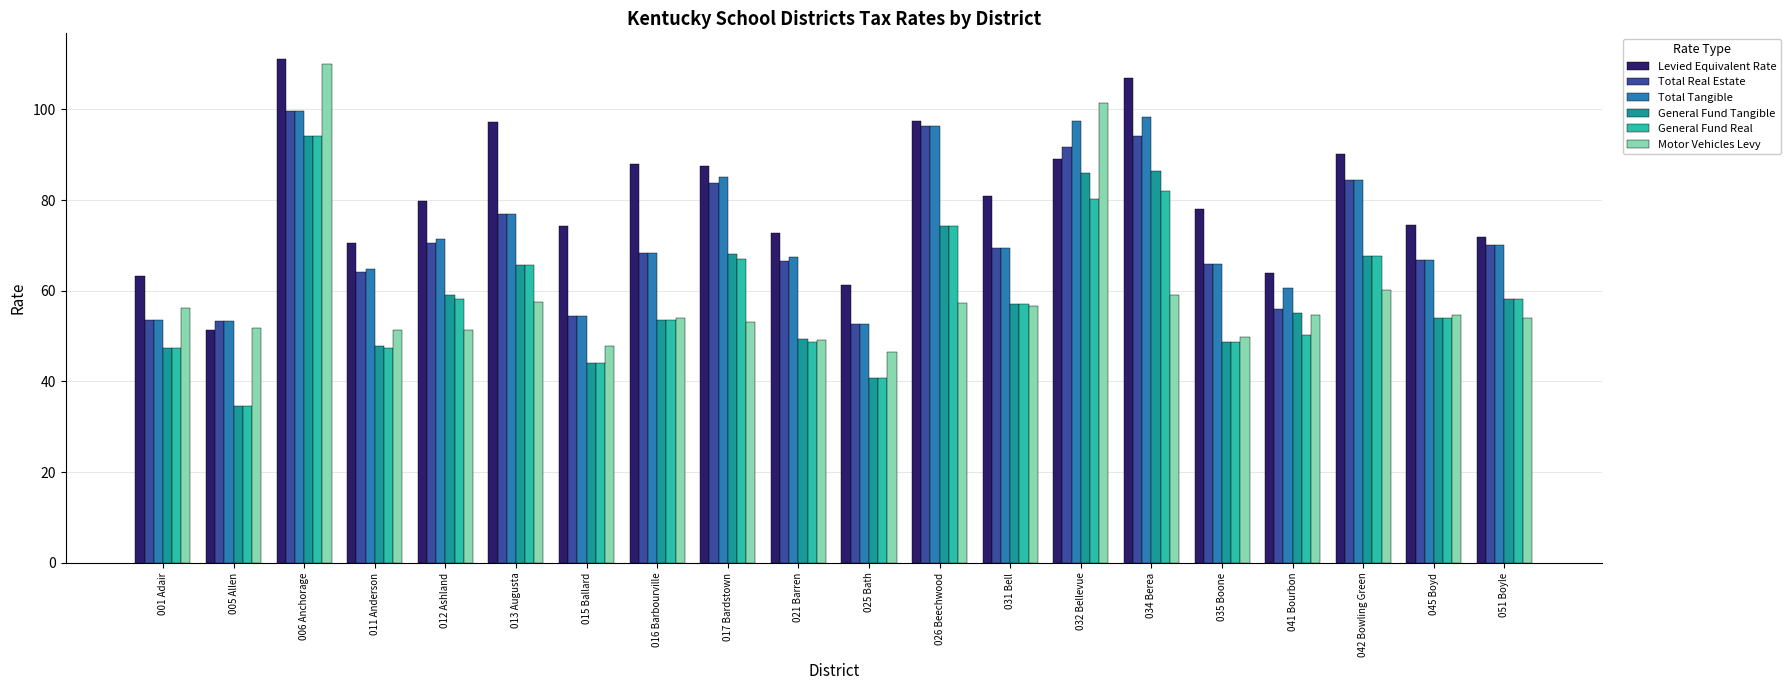

At which label is General Fund Tangible closest to 64?

013 Augusta